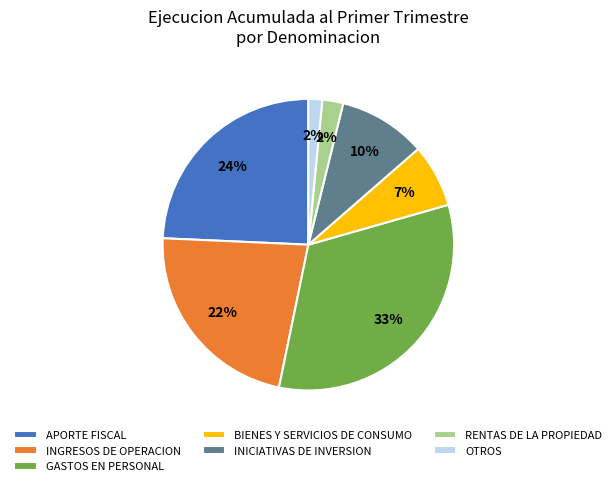

Is INICIATIVAS DE INVERSION the majority of the pie?

No